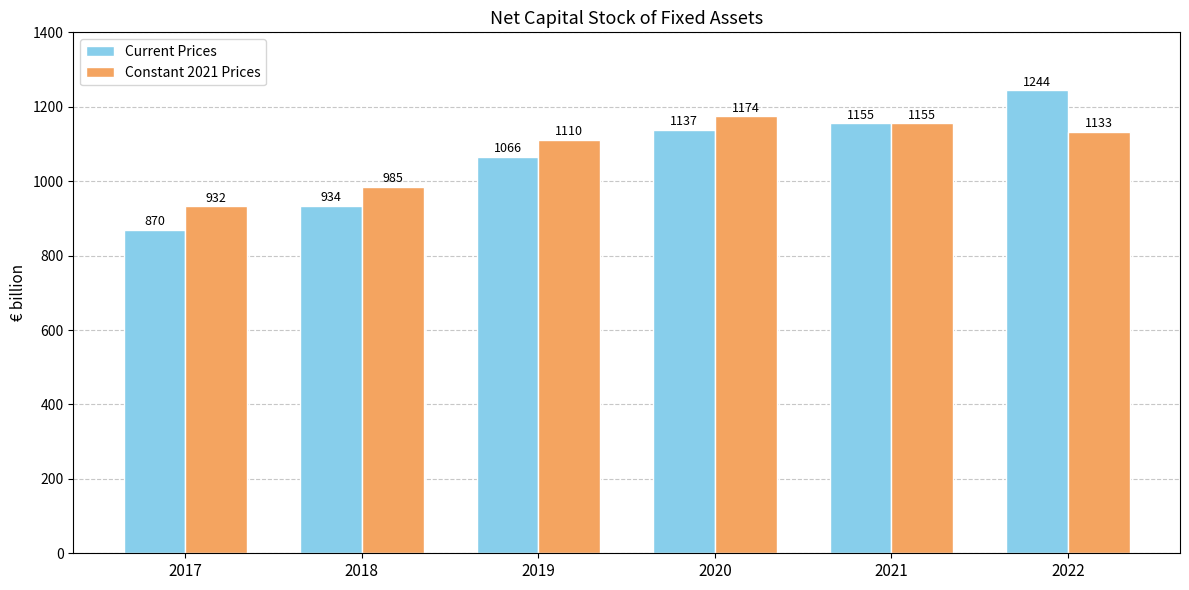

How many series are shown in this chart?

2